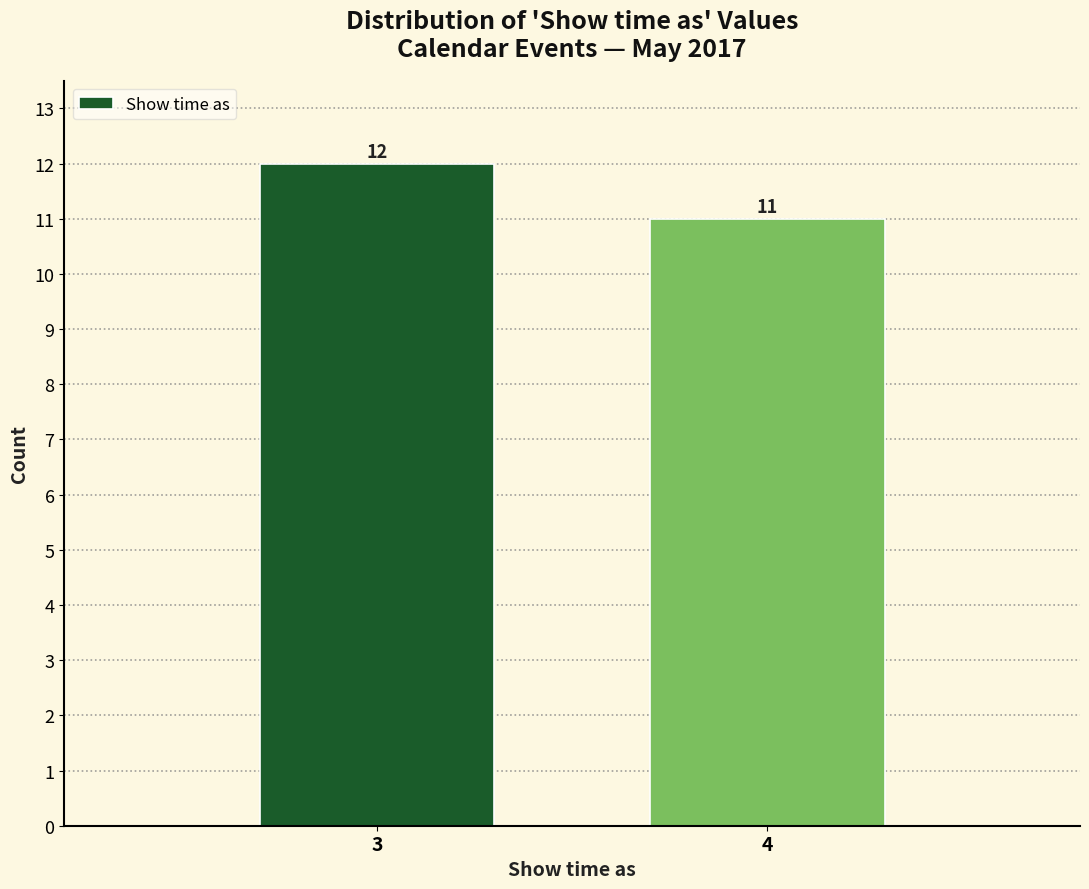

Reading left to right, extract all data points from this chart.

12	11